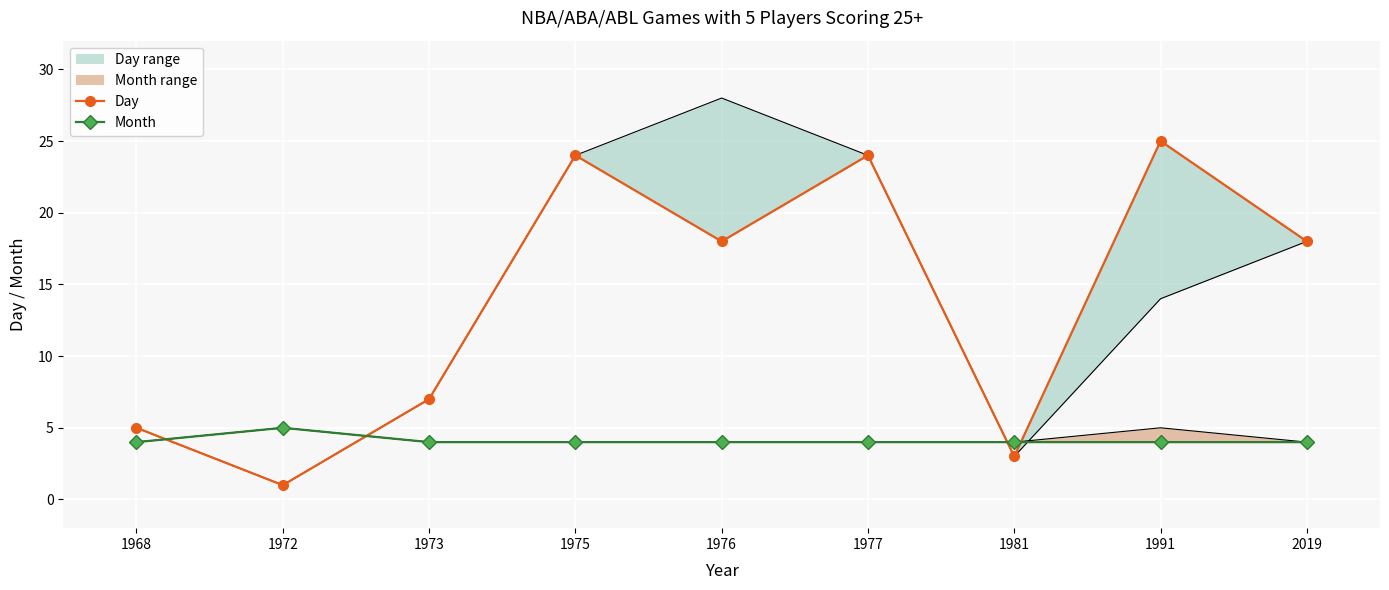

What is the average value of the Day series?

14